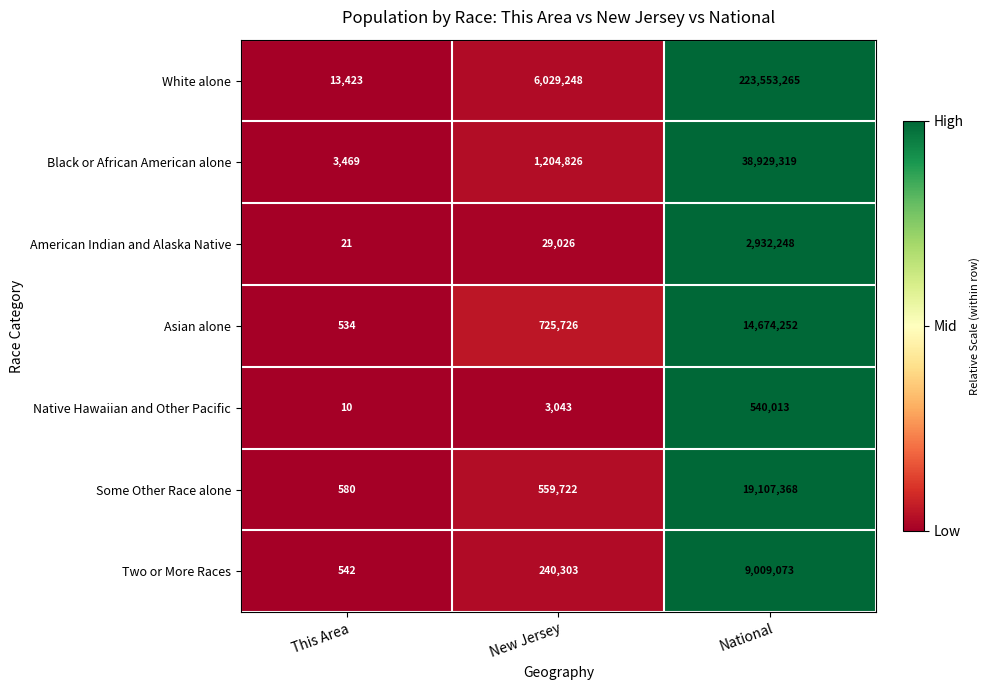

Reading left to right, what are all the values shown in this chart?

White alone: This Area=13423	New Jersey=6029248	National=223553265
Black or African American alone: This Area=3469	New Jersey=1204826	National=38929319
American Indian and Alaska Native: This Area=21	New Jersey=29026	National=2932248
Asian alone: This Area=534	New Jersey=725726	National=14674252
Native Hawaiian and Other Pacific: This Area=10	New Jersey=3043	National=540013
Some Other Race alone: This Area=580	New Jersey=559722	National=19107368
Two or More Races: This Area=542	New Jersey=240303	National=9009073